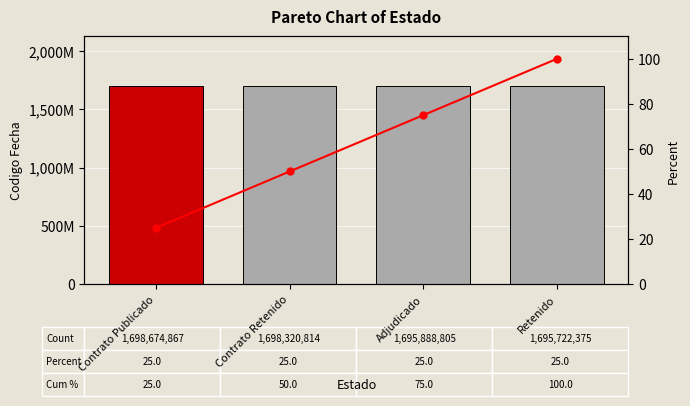

What is the value of the Cum % bar at the 2nd from the left?

50.0